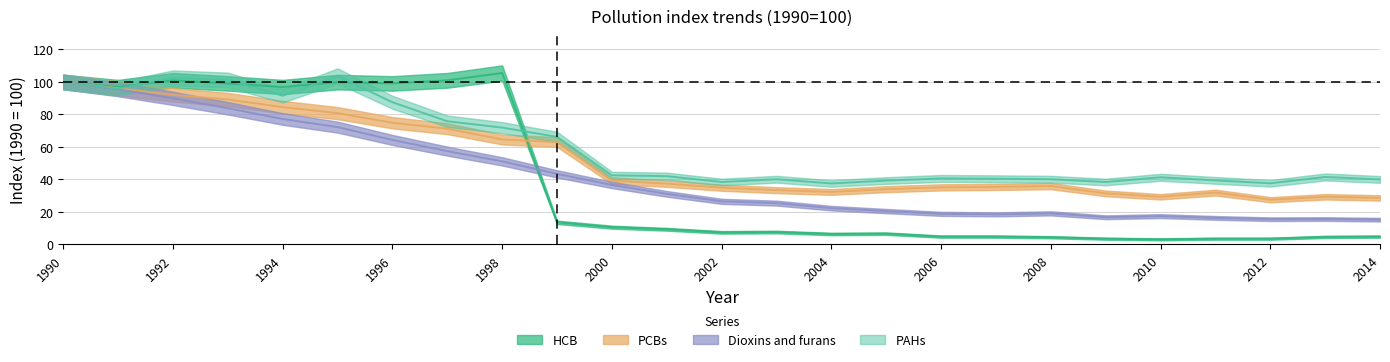

What is the total value across all series at 1993?

373.3